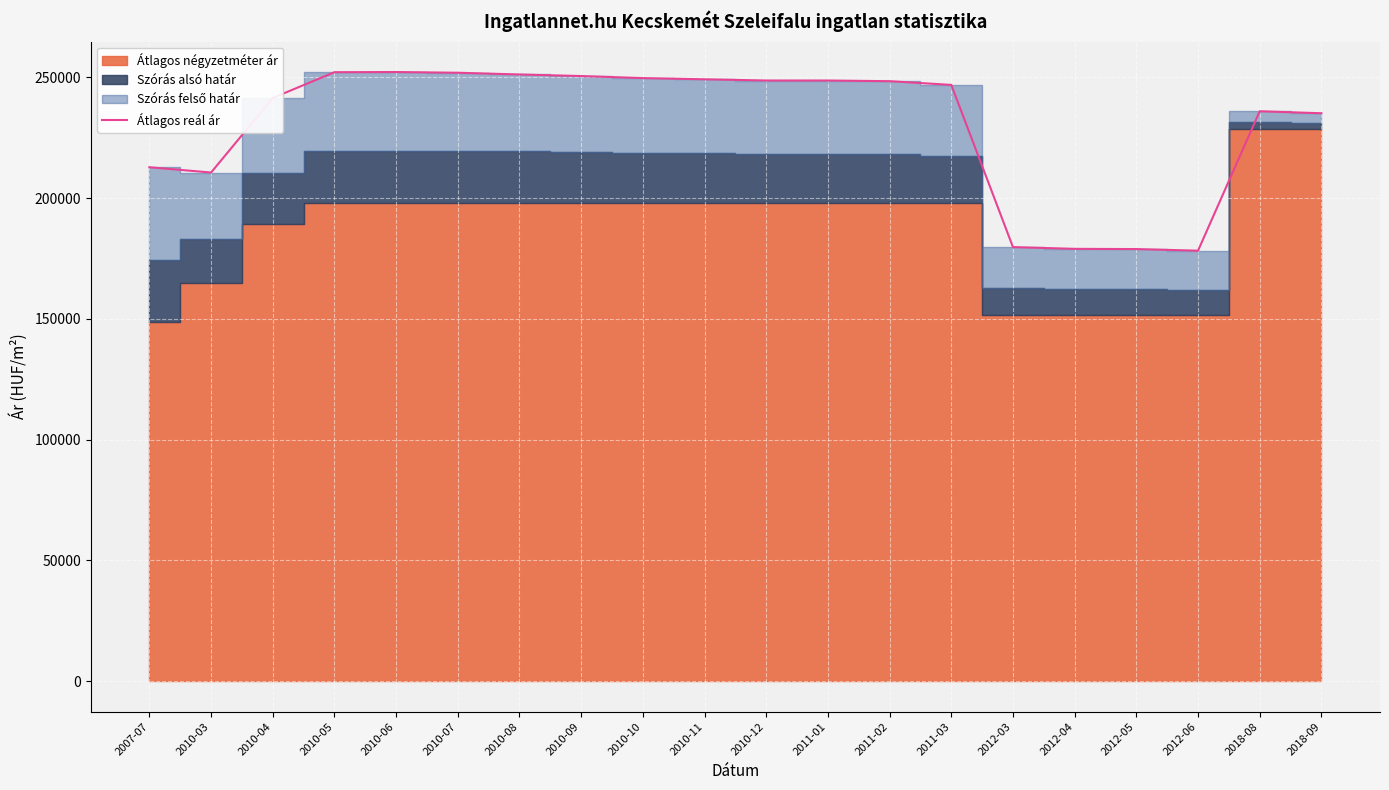

At which label does the data first exceed 248437?

2010-05